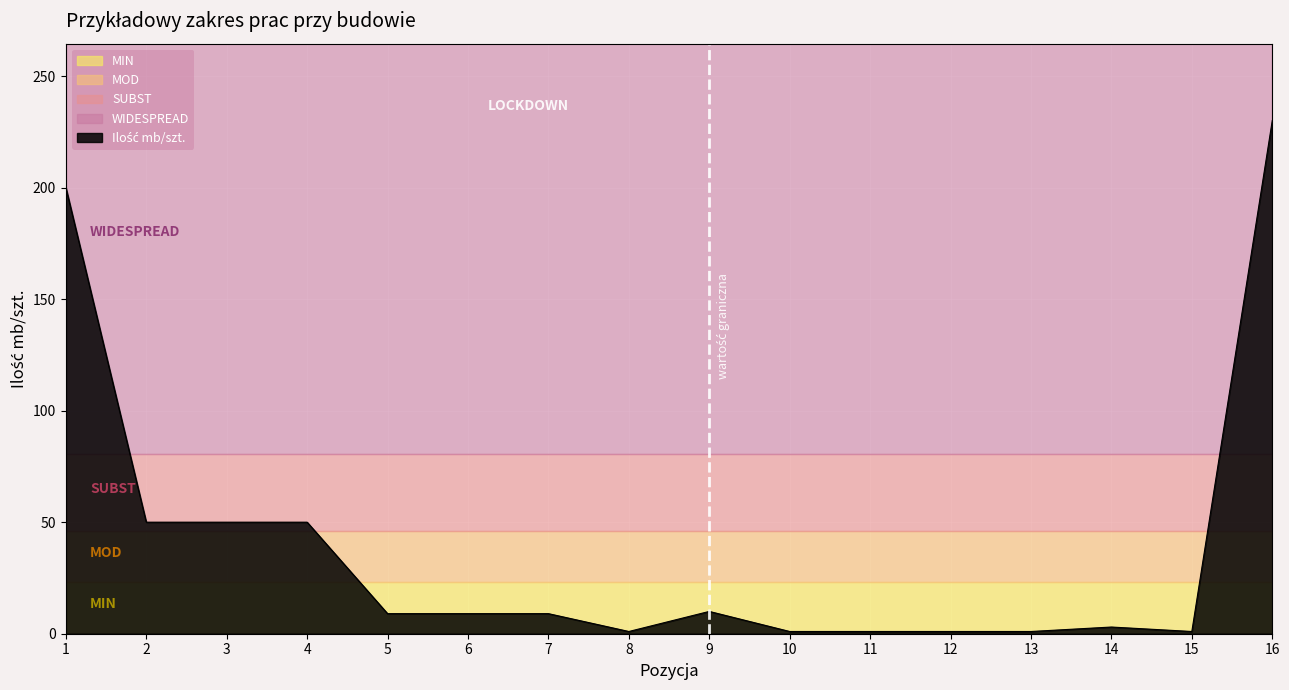

At which label does the data first exceed 9?

1